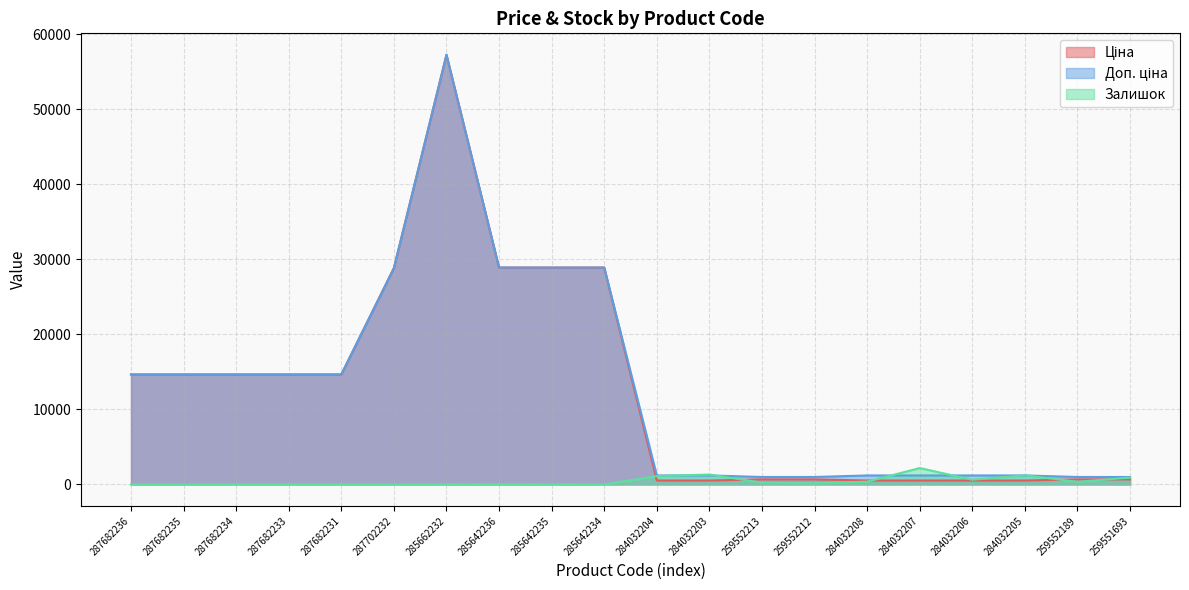

Reading left to right, transcribe all the data shown in this chart.

Ціна: 287682236=14649.6	287682235=14649.6	287682234=14649.6	287682233=14649.6	287682231=14649.6	287702232=28821.8	285662232=57235.5	285642236=28890.3	285642235=28890.3	285642234=28890.3	284032204=522.2	284032203=522.2	259552213=672.1	259552212=672.1	284032208=522.2	284032207=522.2	284032206=522.2	284032205=522.2	259552189=672.1	259551693=672.1
Доп. ціна: 287682236=14649.6	287682235=14649.6	287682234=14649.6	287682233=14649.6	287682231=14649.6	287702232=28821.8	285662232=57235.5	285642236=28890.3	285642235=28890.3	285642234=28890.3	284032204=1197.0	284032203=1197.0	259552213=992.7	259552212=992.7	284032208=1197.0	284032207=1197.0	284032206=1197.0	284032205=1197.0	259552189=992.7	259551693=992.7
Залишок: 287682236=0.0	287682235=0.0	287682234=0.0	287682233=0.0	287682231=0.0	287702232=0.0	285662232=13.0	285642236=17.0	285642235=14.0	285642234=11.0	284032204=1110.0	284032203=1319.0	259552213=242.0	259552212=157.0	284032208=371.0	284032207=2181.0	284032206=628.0	284032205=1219.0	259552189=348.0	259551693=919.0